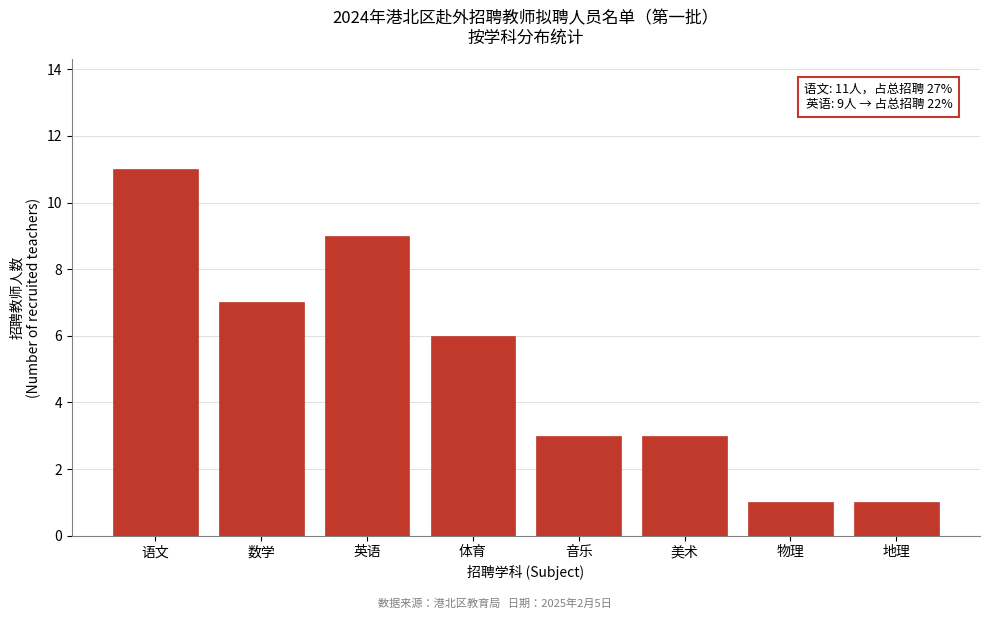

Reading left to right, list all the values displayed in this chart.

11	7	9	6	3	3	1	1